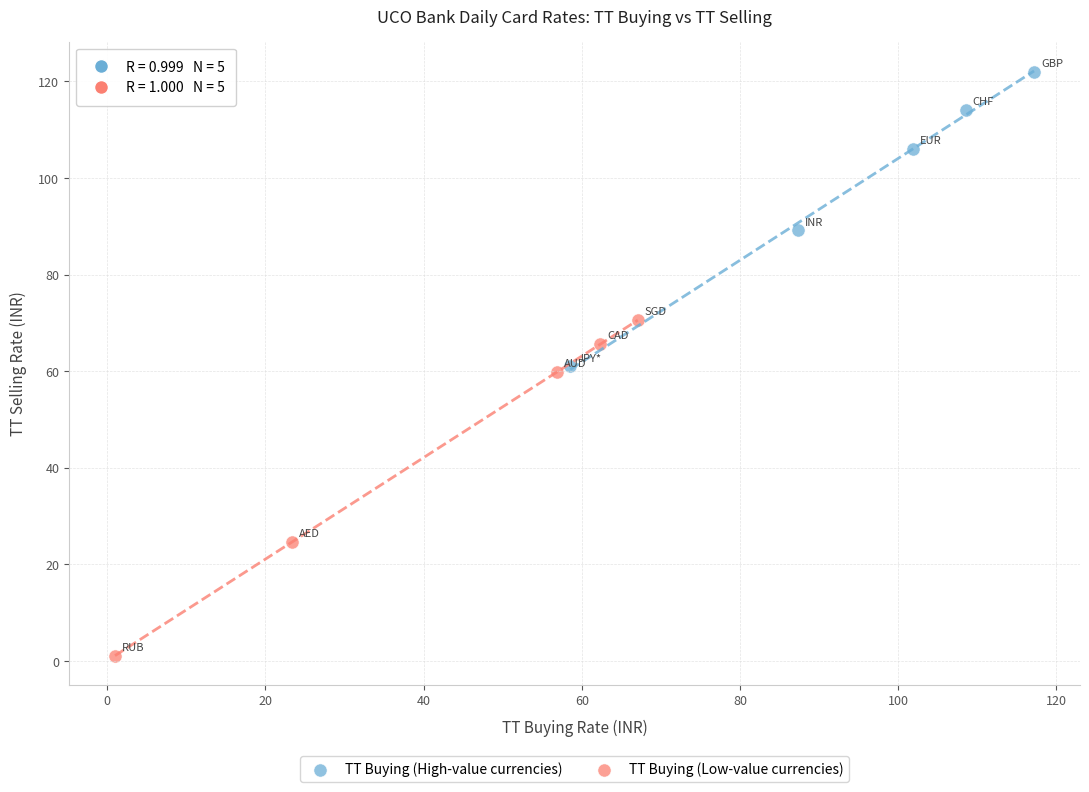

Which series reaches the maximum Y coordinate?

TT Buying (High-value currencies)